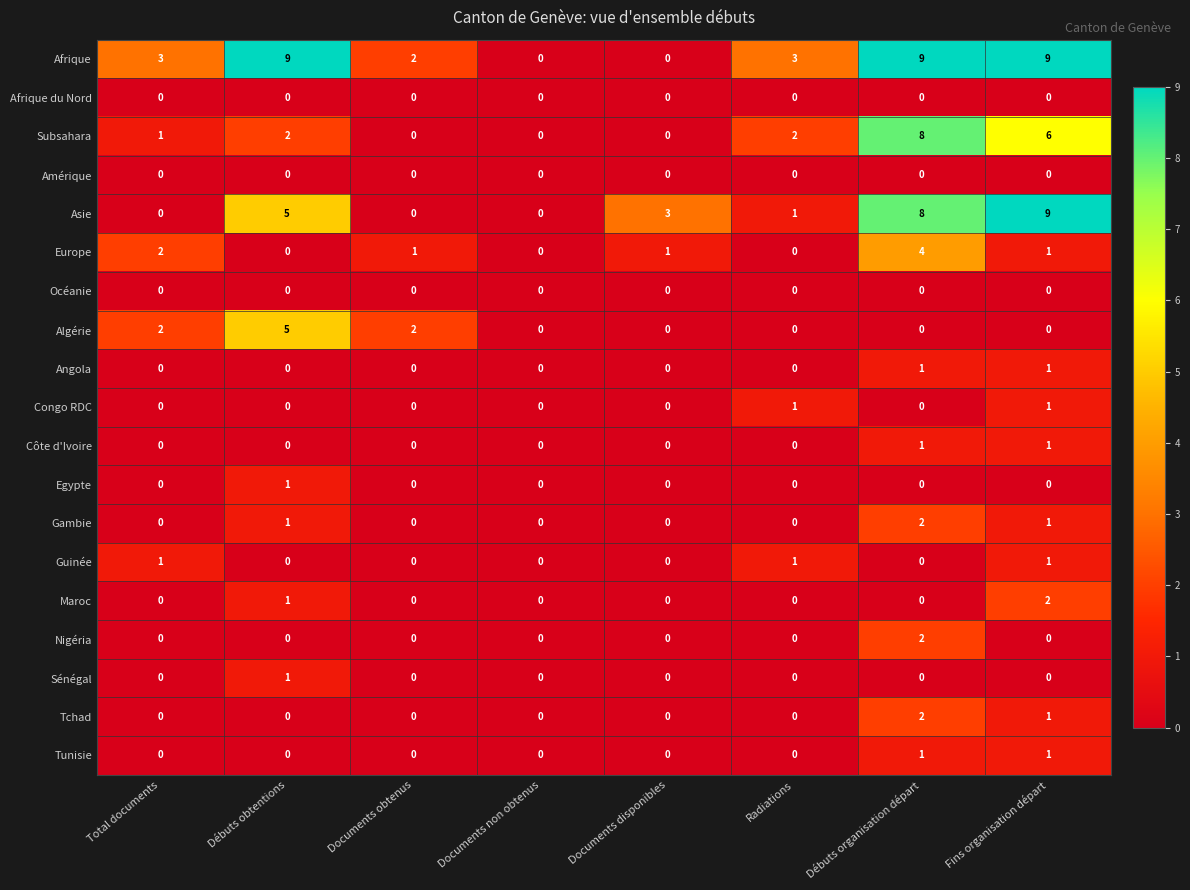

Is it true that Gambie equals 0 at Documents disponibles?

True